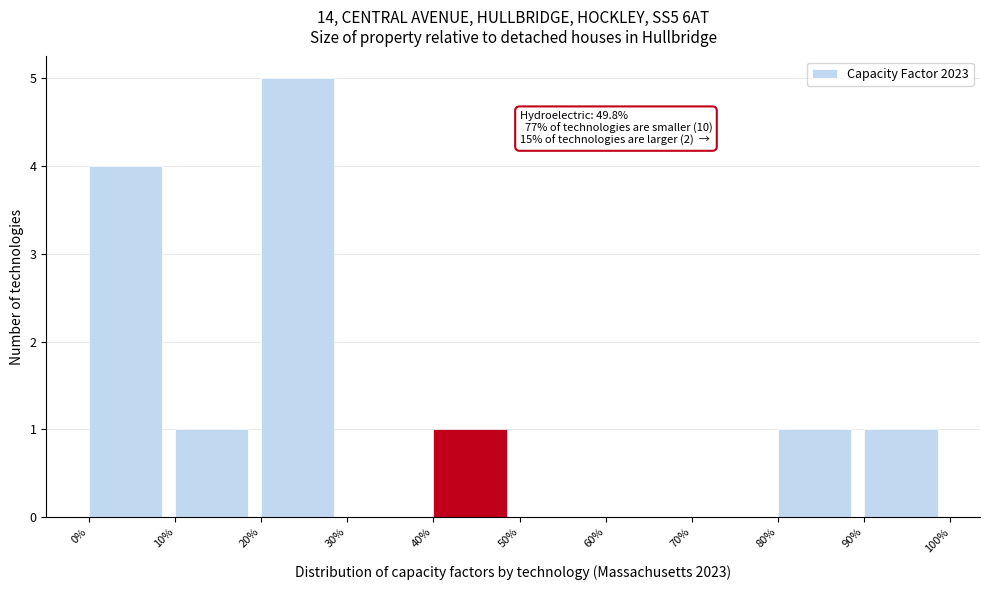

Which range on the x-axis has the tallest bar?

20% to 30%